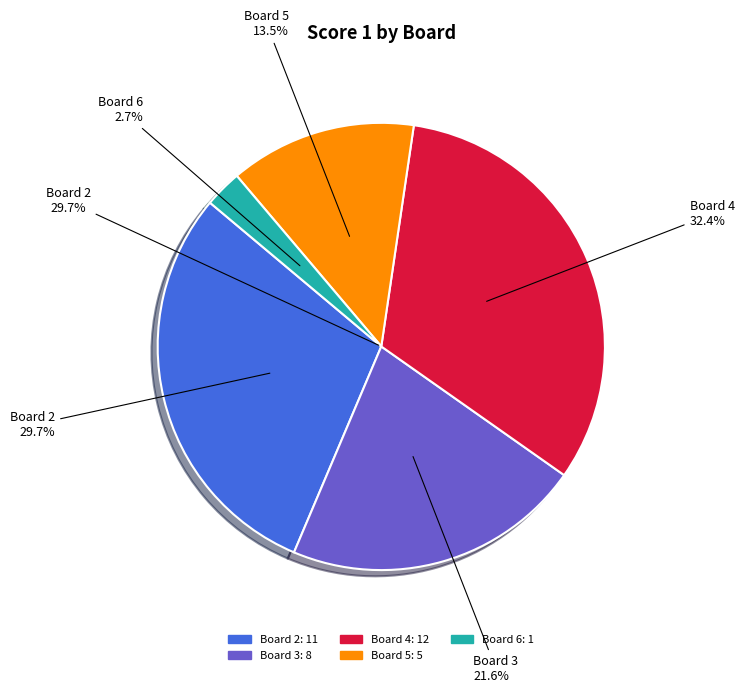

Rank the categories by value from lowest to highest.

Board 6, Board 5, Board 3, Board 2, Board 4